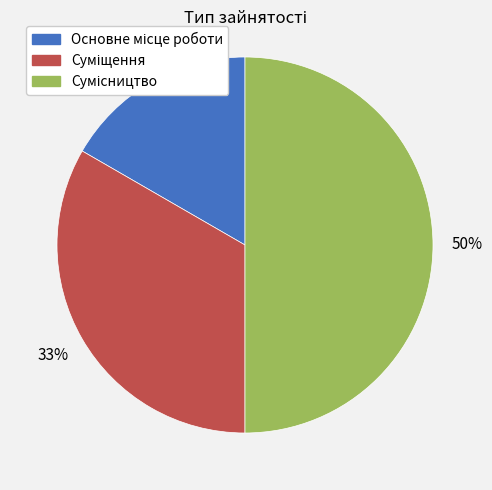

To the nearest percent, what is the average slice percentage?

33%